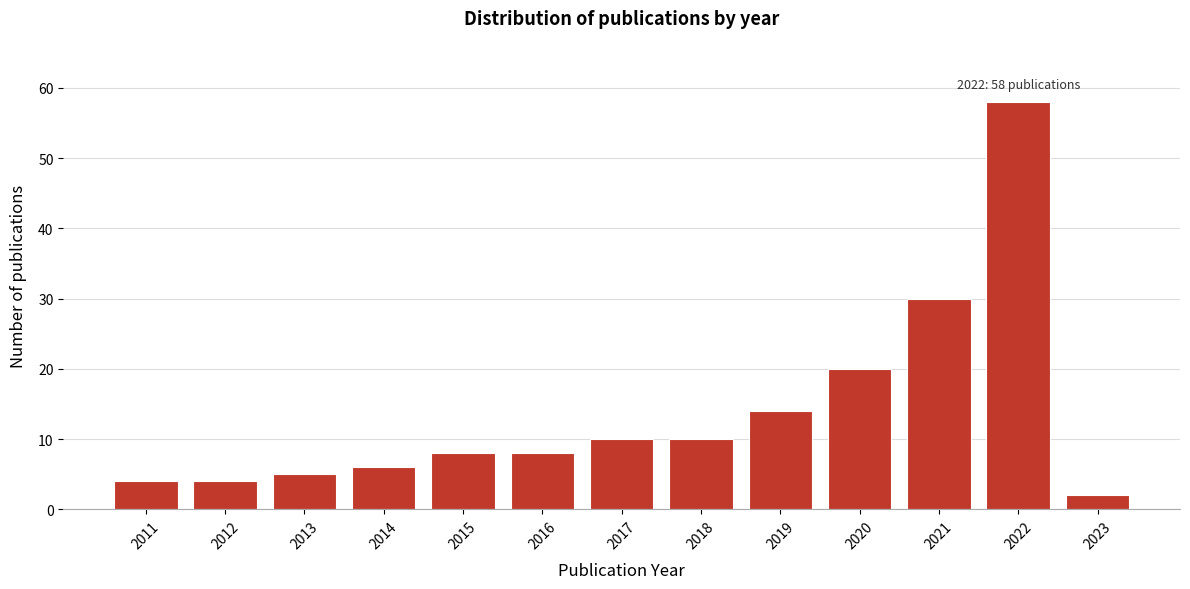

Reading left to right, extract all data points from this chart.

4	4	5	6	8	8	10	10	14	20	30	58	2